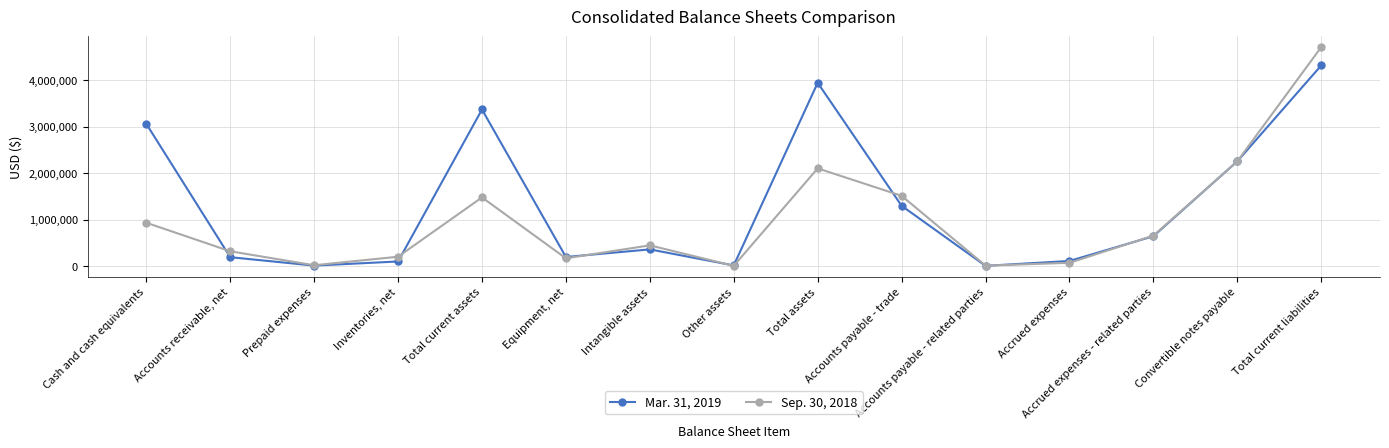

The Mar. 31, 2019 series shows 644099 at Accrued expenses - related parties. True or false?

True